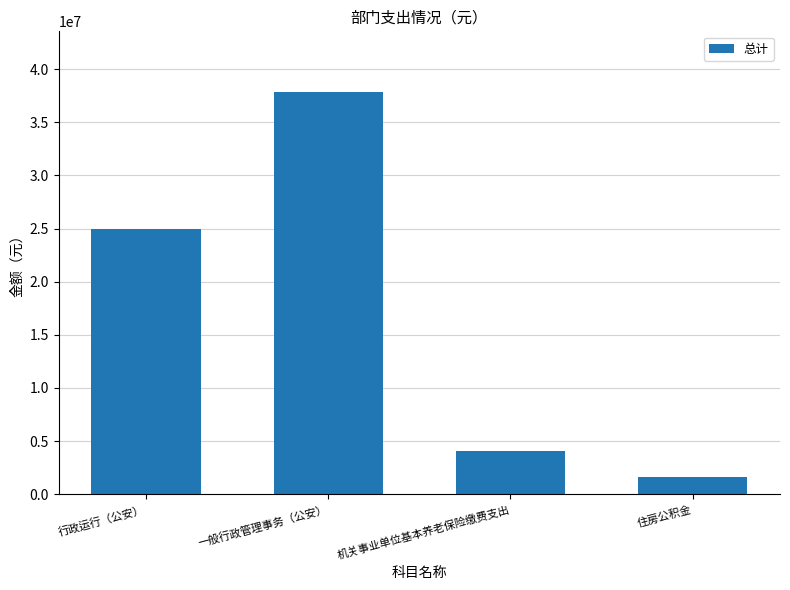

What position from the left is 一般行政管理事务（公安）?

2